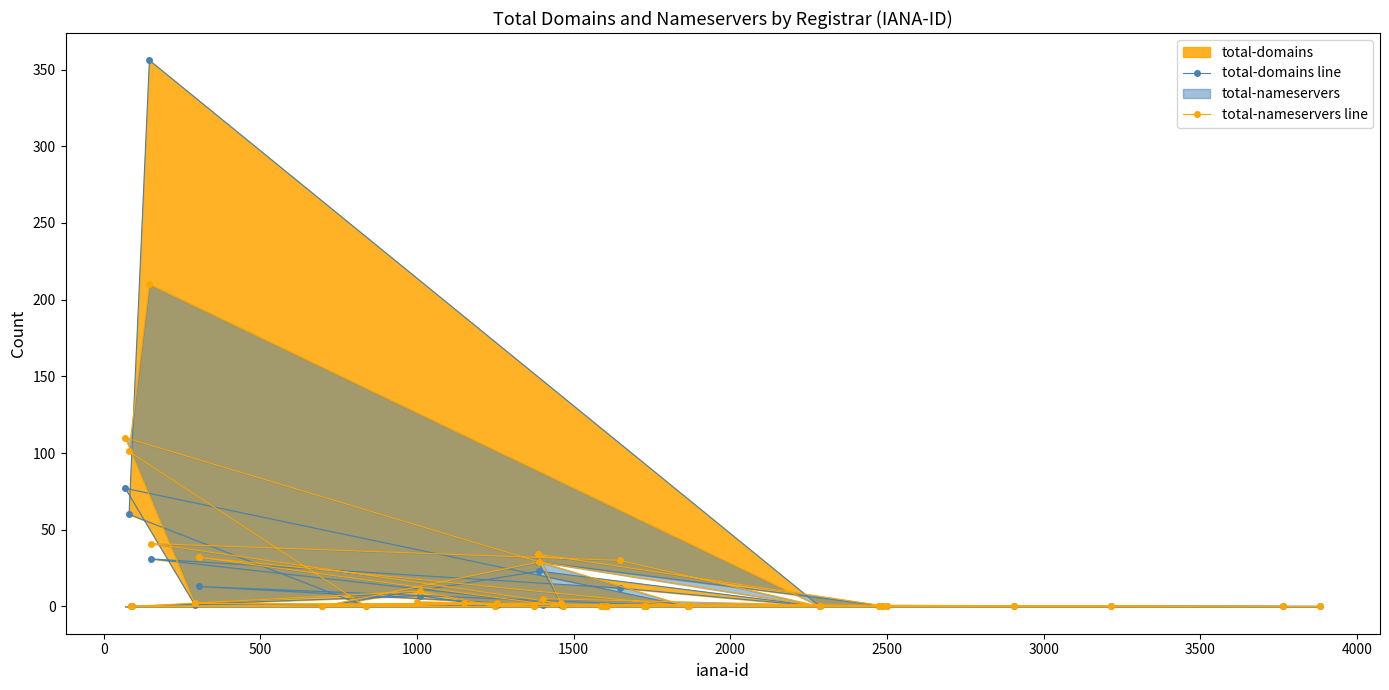

How many times do total-domains line and total-nameservers line cross each other?

1